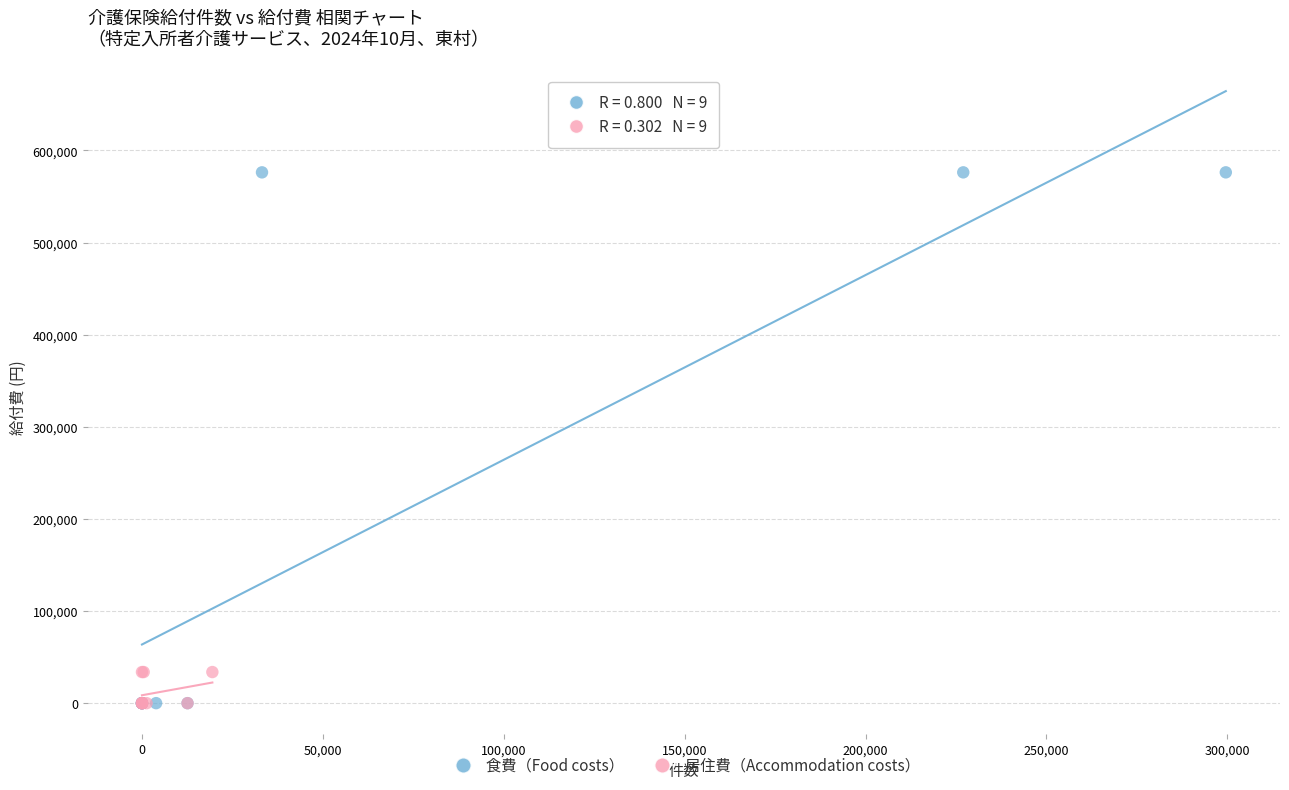

Which series has the largest Y range (max minus min)?

食費（Food costs）